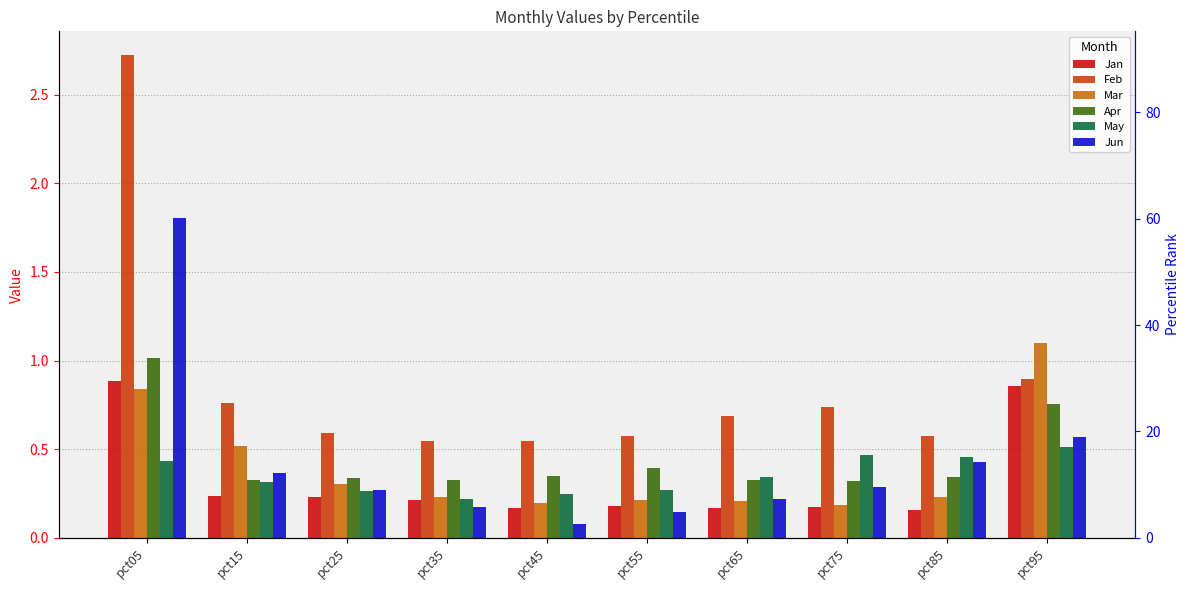

True or false: Mar has a value of 0.1 at pct75.

False